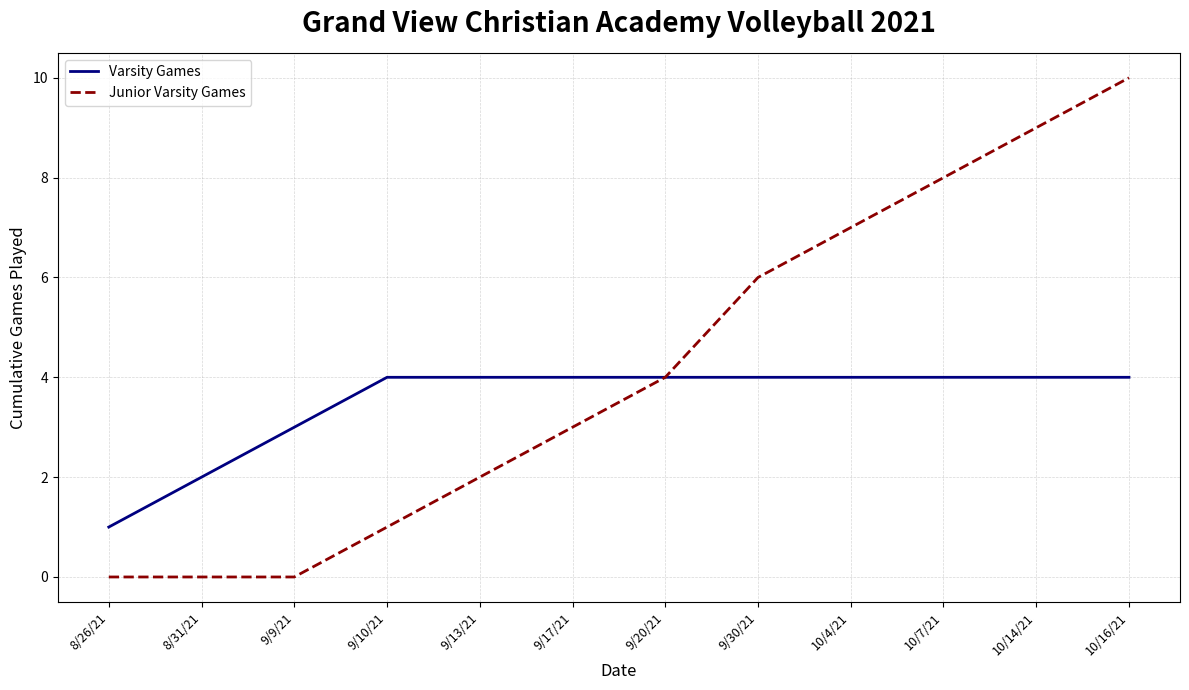

Which series changed the most between 9/17/21 and 10/14/21?

Junior Varsity Games